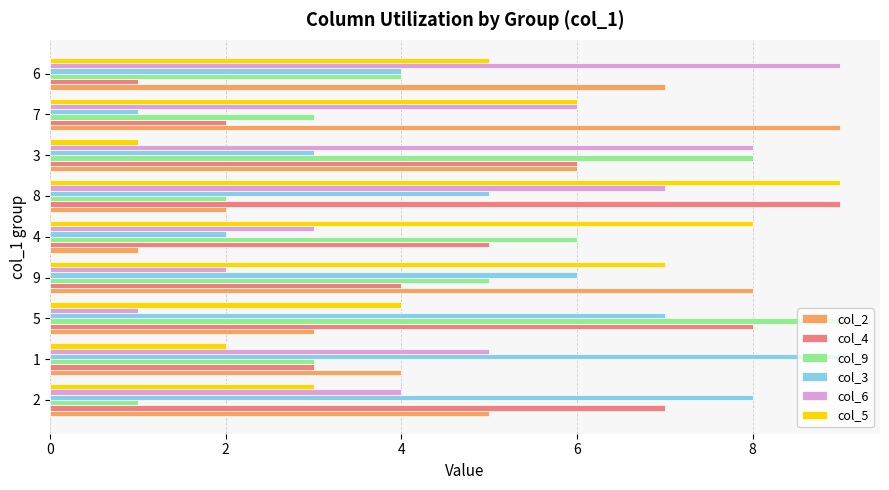

At which category is the sum across all series the highest?

8